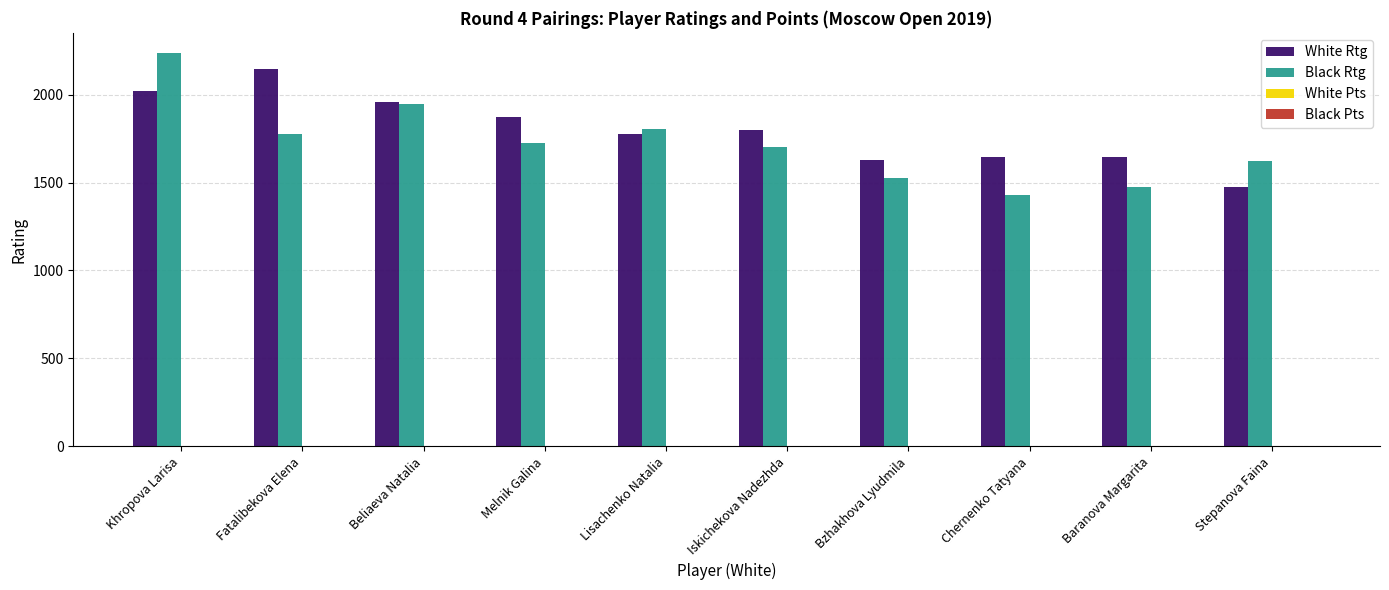

Is it true that White Rtg equals 2498.0 at Stepanova Faina?

False